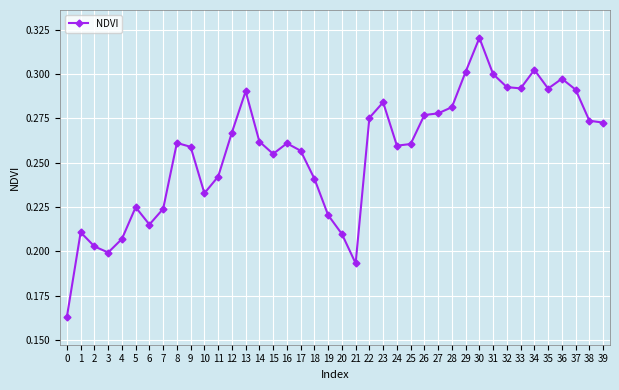

True or false: the data has more than 0 interior local peaks.

True